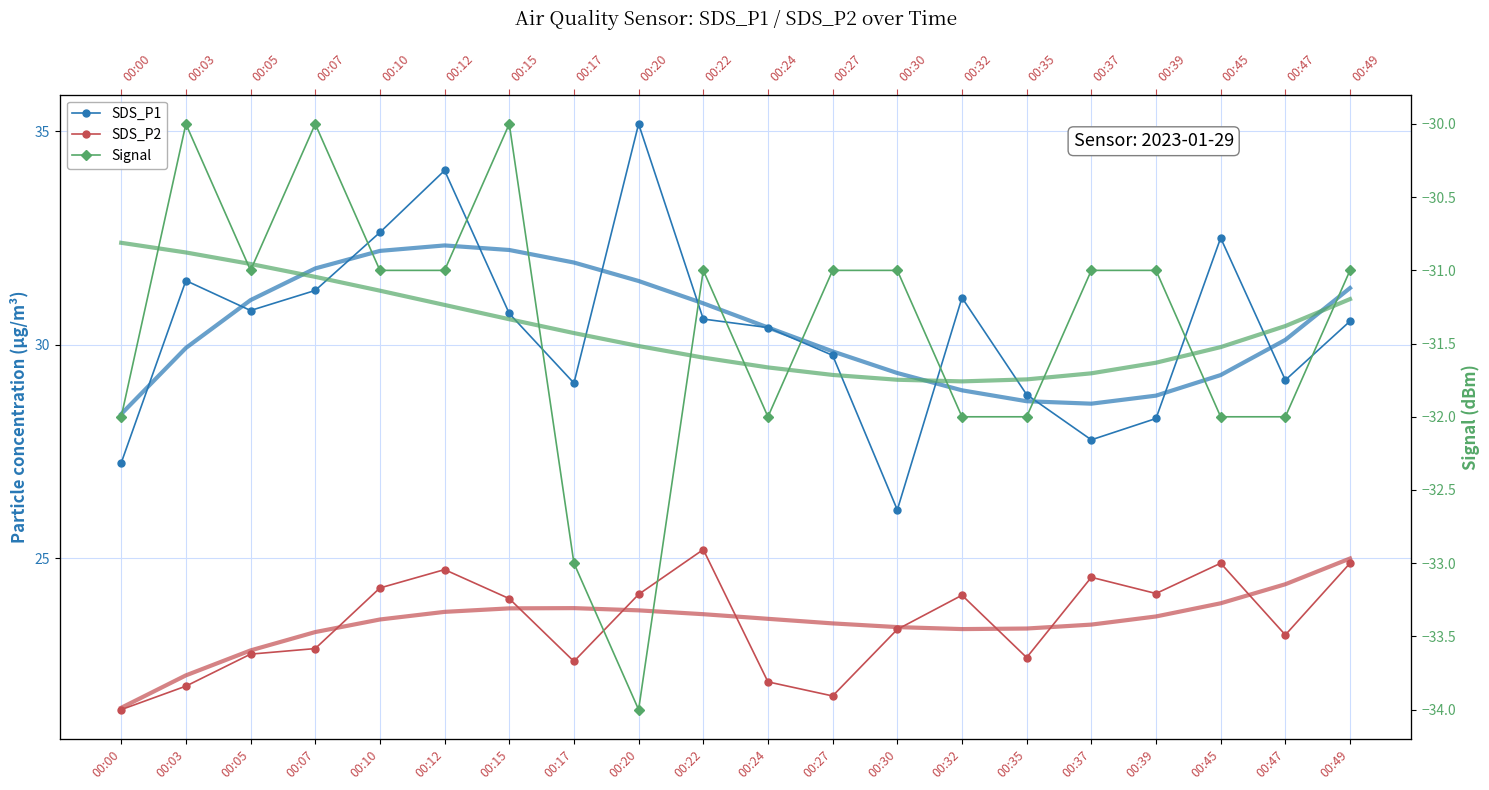

At which category does SDS_P1 reach its first local peak?

00:03